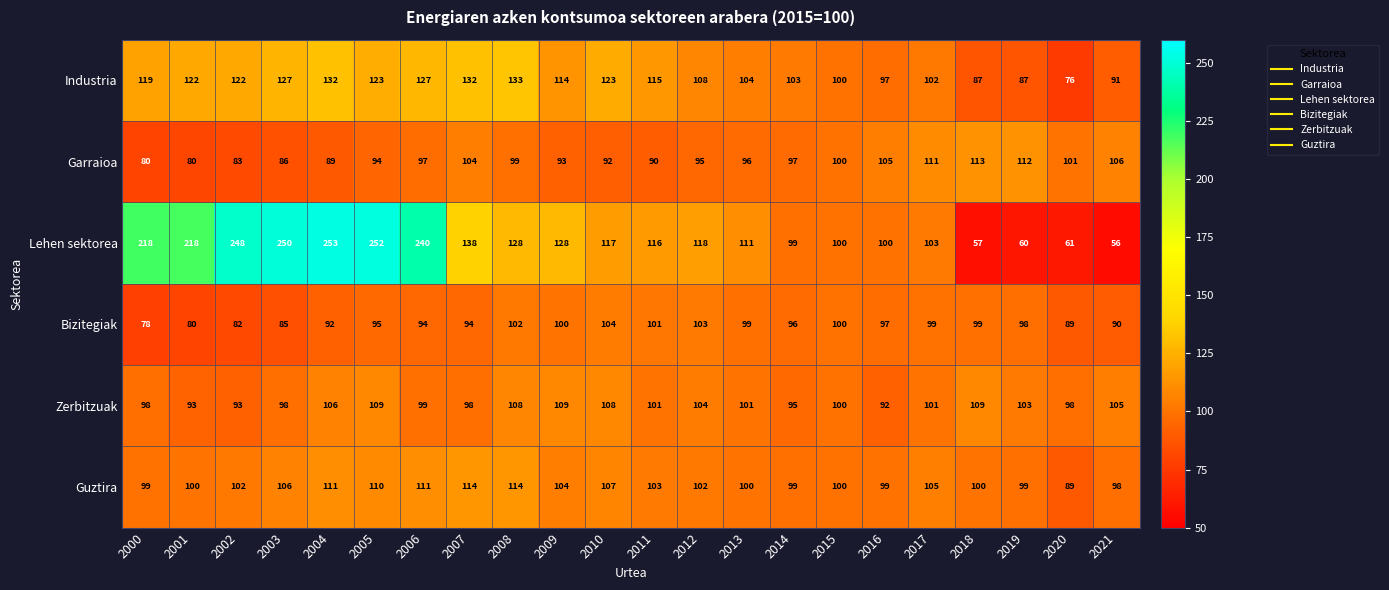

Where does the Industria series first go above 115?

2000